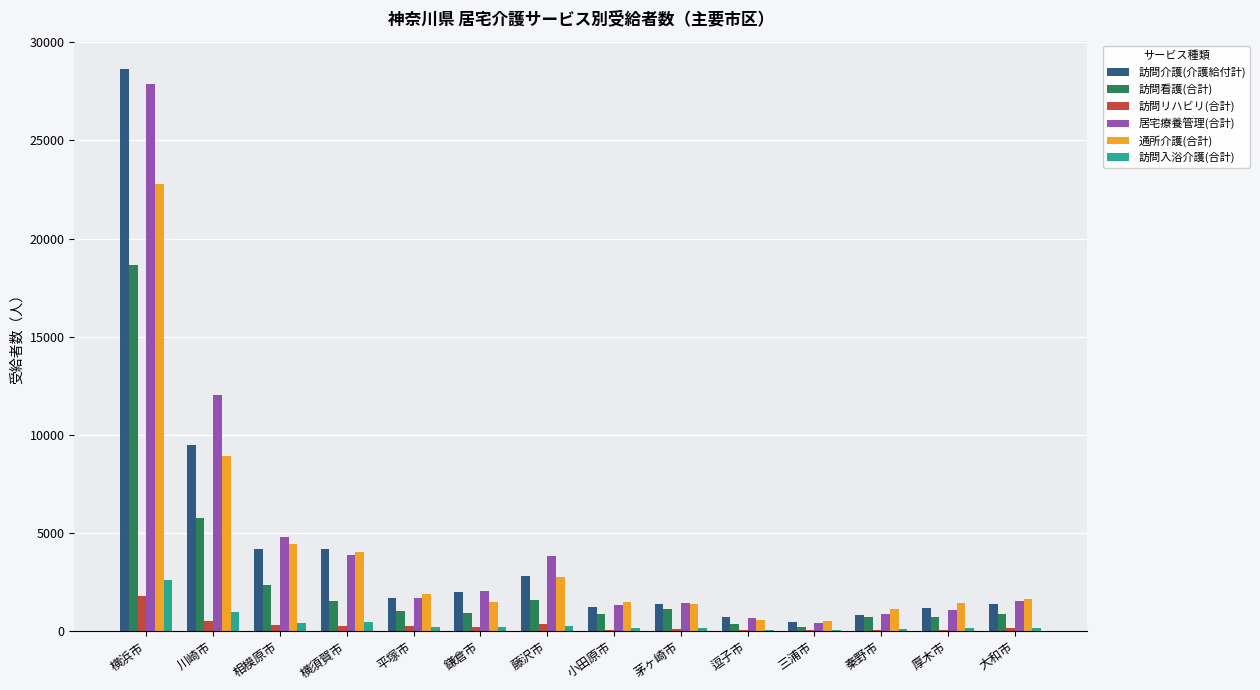

What is the total value across all series at 横浜市?

102377